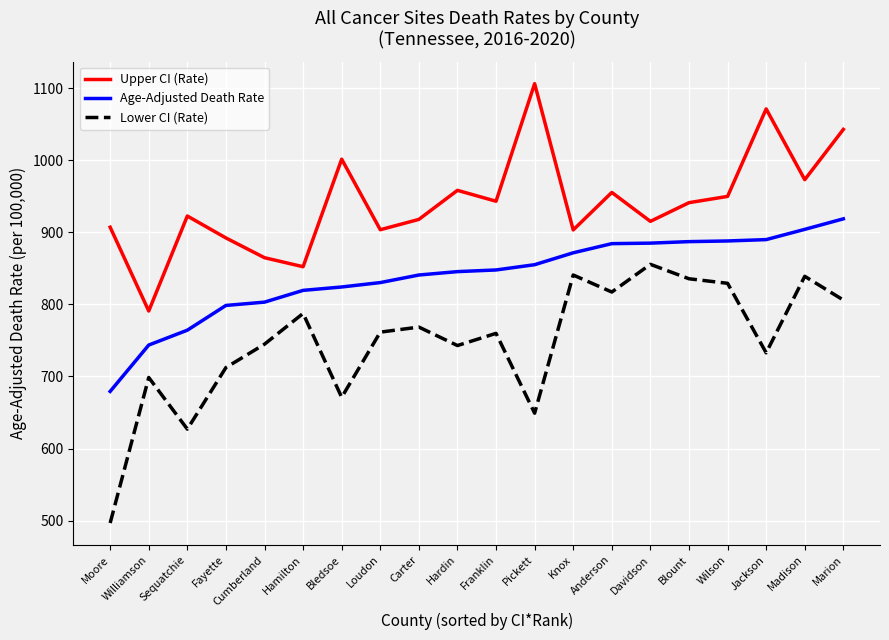

Rank the series at Sequatchie from lowest to highest value.

Lower CI (Rate), Age-Adjusted Death Rate, Upper CI (Rate)